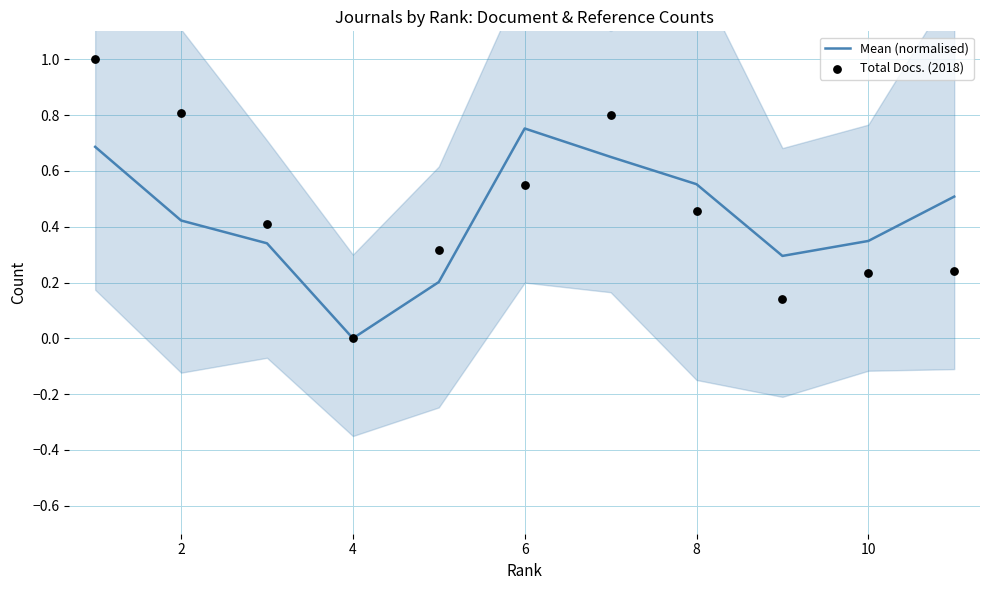

Which series contains the lowest Y value?

Mean (normalised)